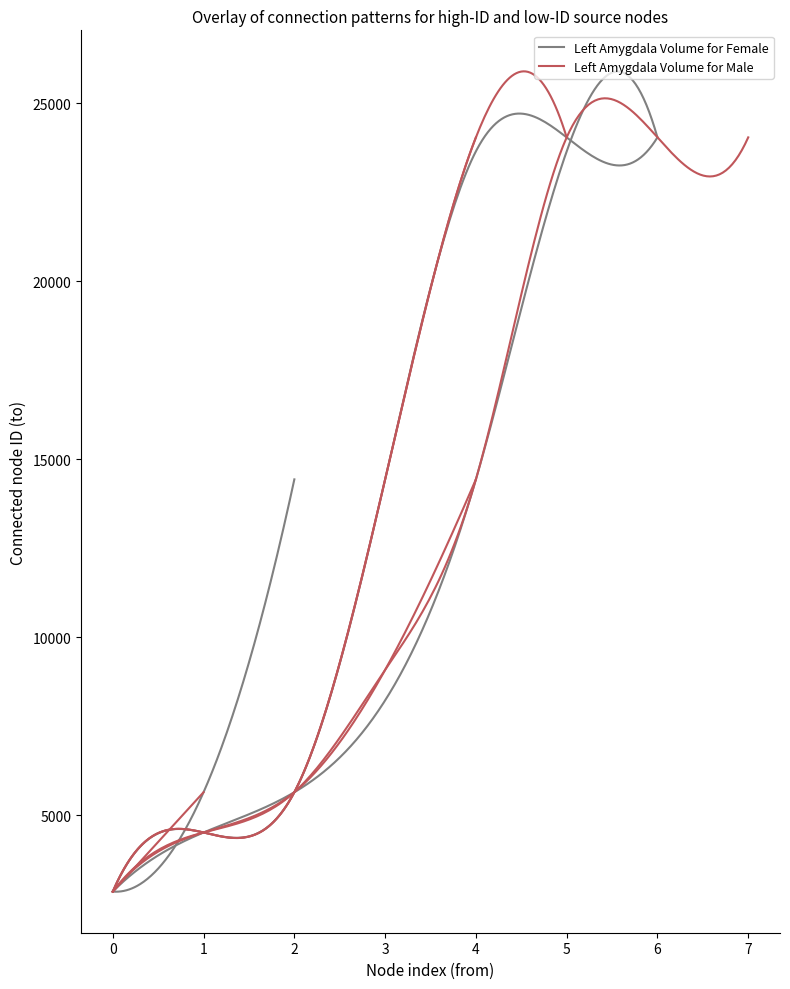

True or false: to_values_group3 has more than 1 interior local peaks.

False